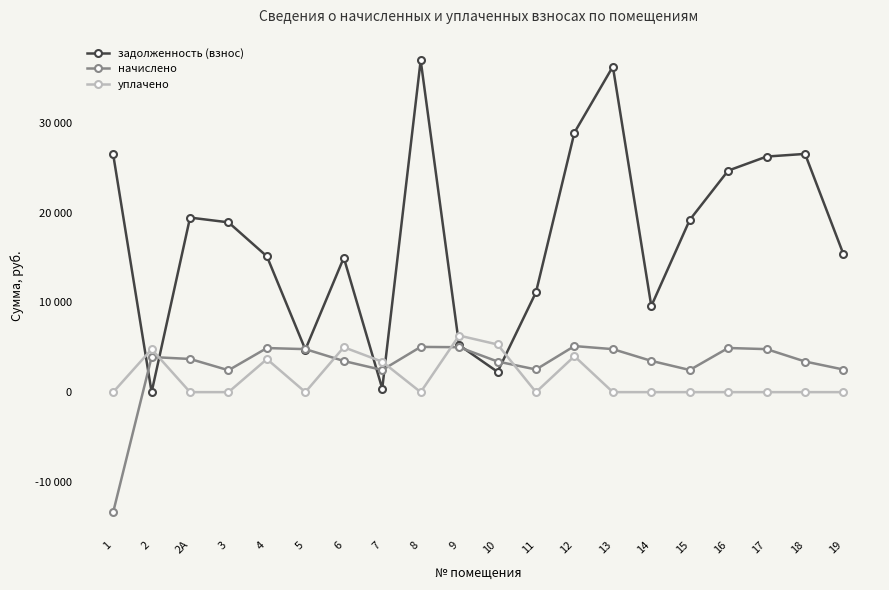

Between 2А and 12, which series saw the biggest shift?

задолженность (взнос)